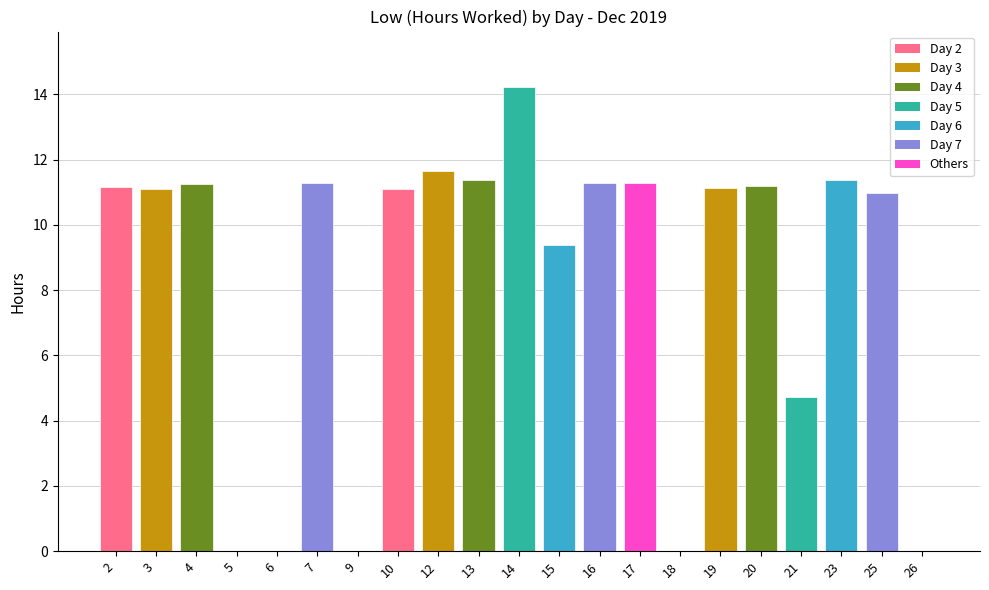

What value does the data have at 15?

9.4